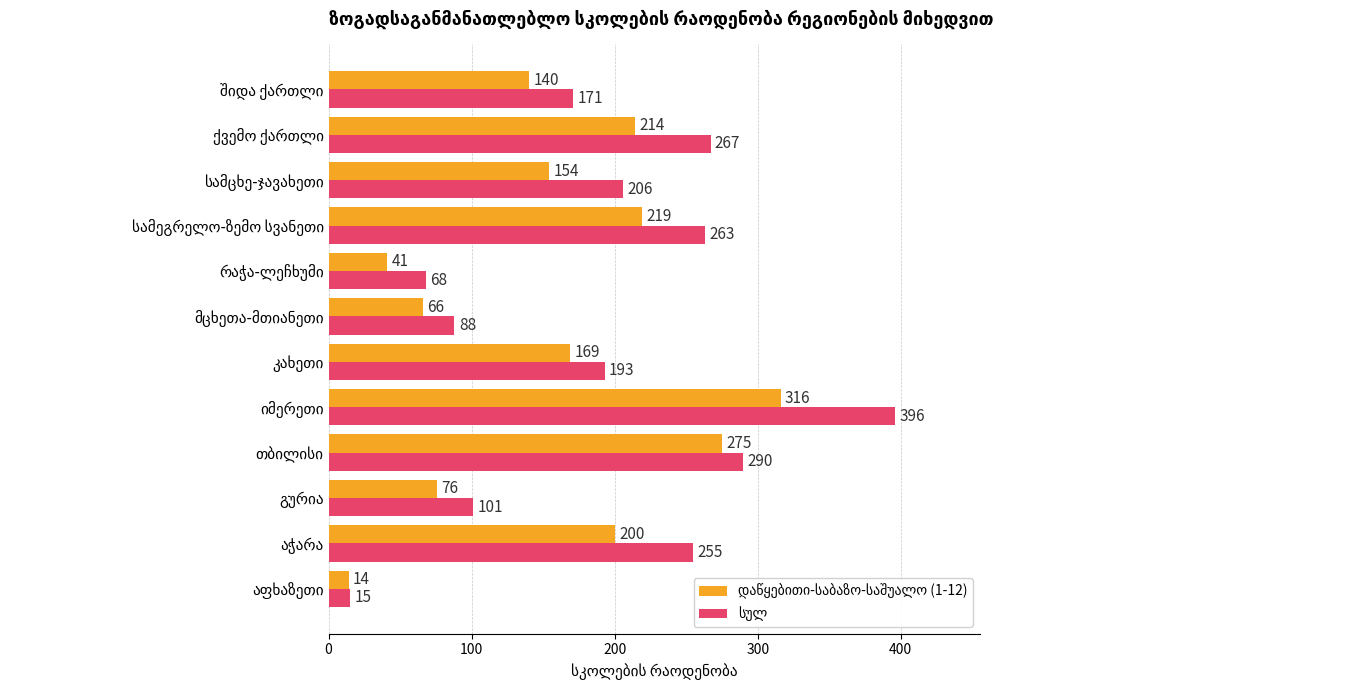

At how many categories does at least one series exceed 260?

4